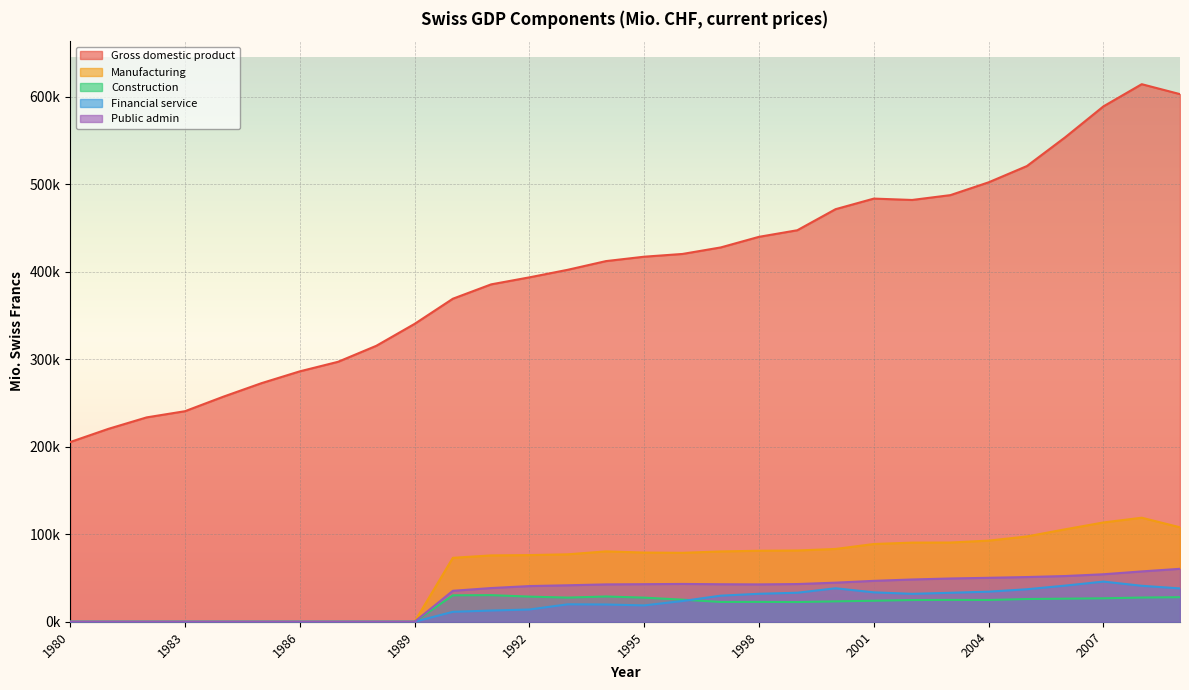

Where is the first local minimum for Manufacturing?

1996